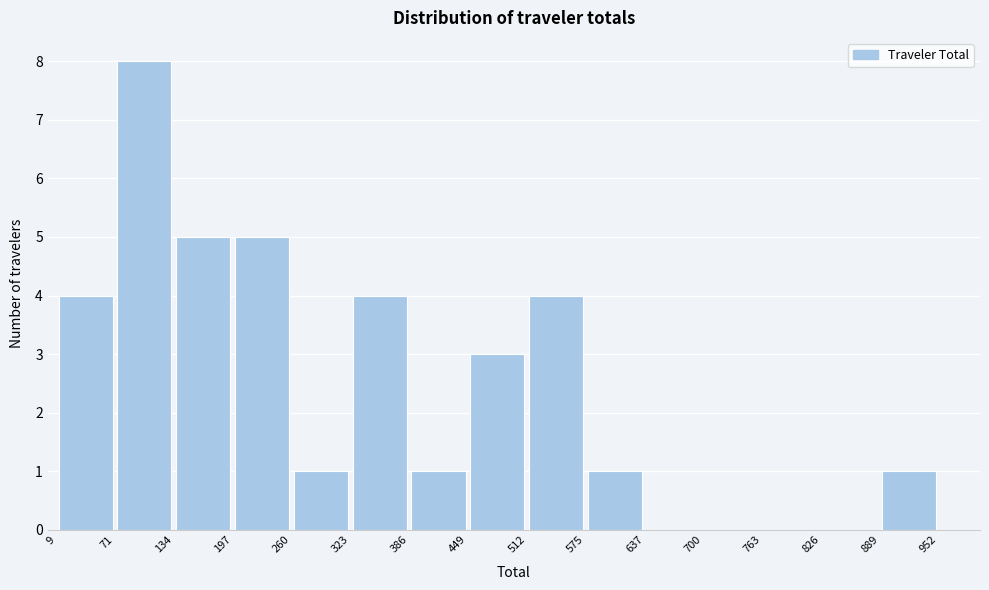

Reading left to right, list every bar in this chart as the range it spans on the x-axis followed by its height. The values are not printed on the chart, so give them approximately, as read against the axis.

9 to 71: 4
71 to 134: 8
134 to 197: 5
197 to 260: 5
260 to 323: 1
323 to 386: 4
386 to 449: 1
449 to 512: 3
512 to 575: 4
575 to 637: 1
637 to 700: 0
700 to 763: 0
763 to 826: 0
826 to 889: 0
889 to 952: 1